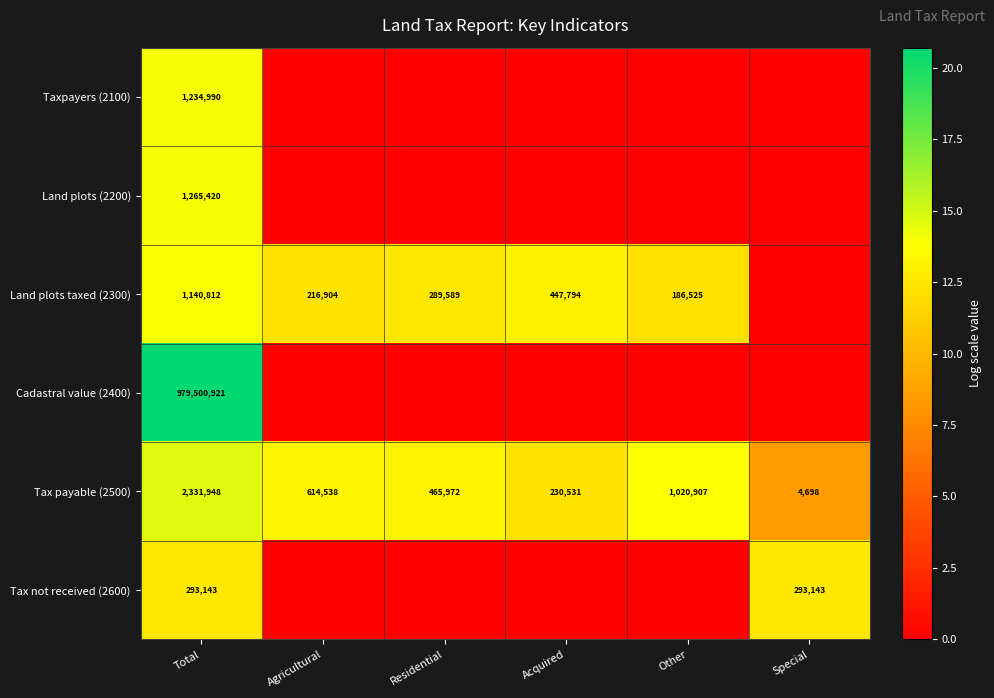

What is the sum of the Tax payable (2500) values at Agricultural and Total?

2946486